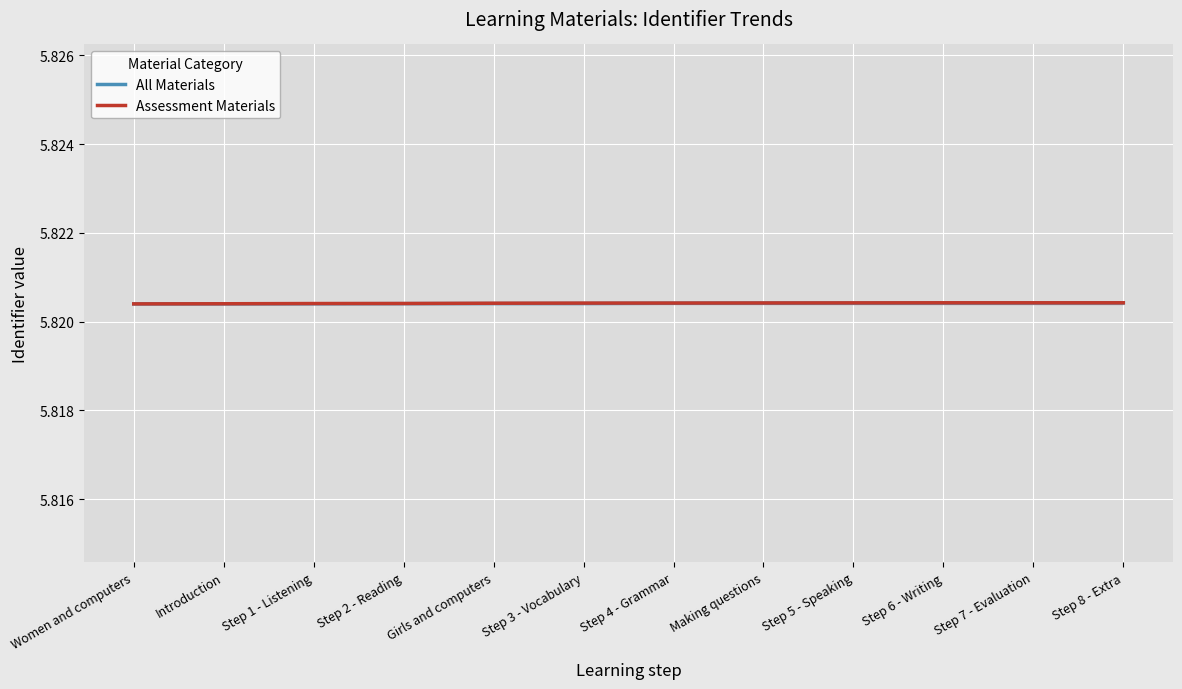

What is the minimum value for All Materials?

5.8